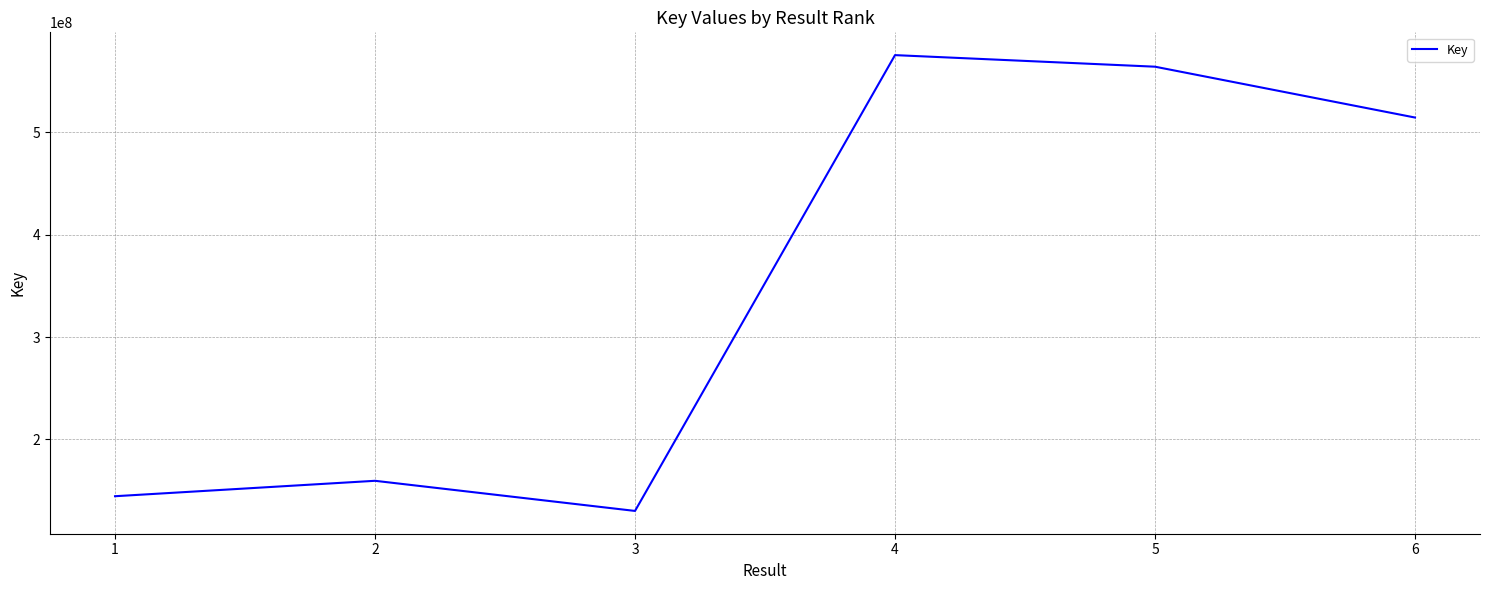

Which has a higher value, 3 or 4?

4